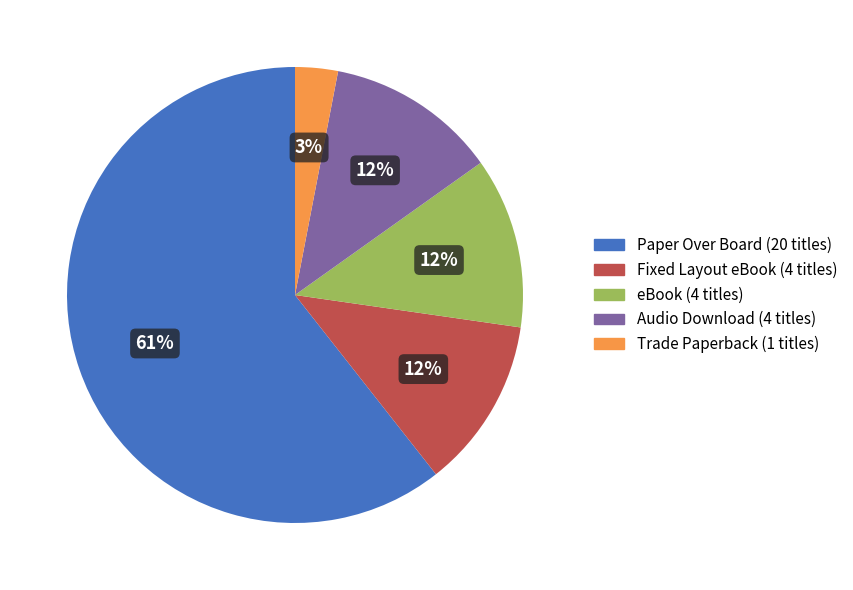

To the nearest percent, what is the difference between the Trade Paperback and Audio Download slice percentages?

9%